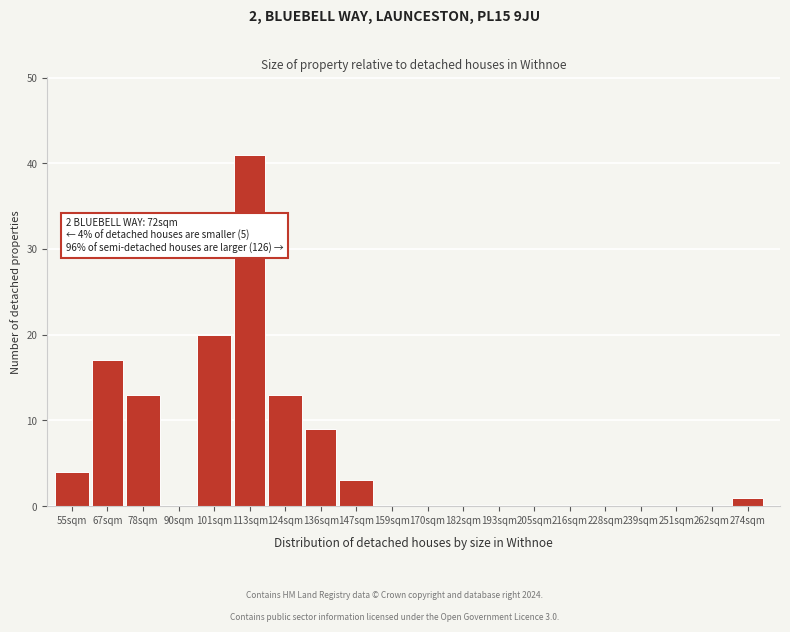

Reading left to right, extract all data points from this chart.

55sqm=4	67sqm=17	78sqm=13	90sqm=0	101sqm=20	113sqm=41	124sqm=13	136sqm=9	147sqm=3	159sqm=0	170sqm=0	182sqm=0	193sqm=0	205sqm=0	216sqm=0	228sqm=0	239sqm=0	251sqm=0	262sqm=0	274sqm=1